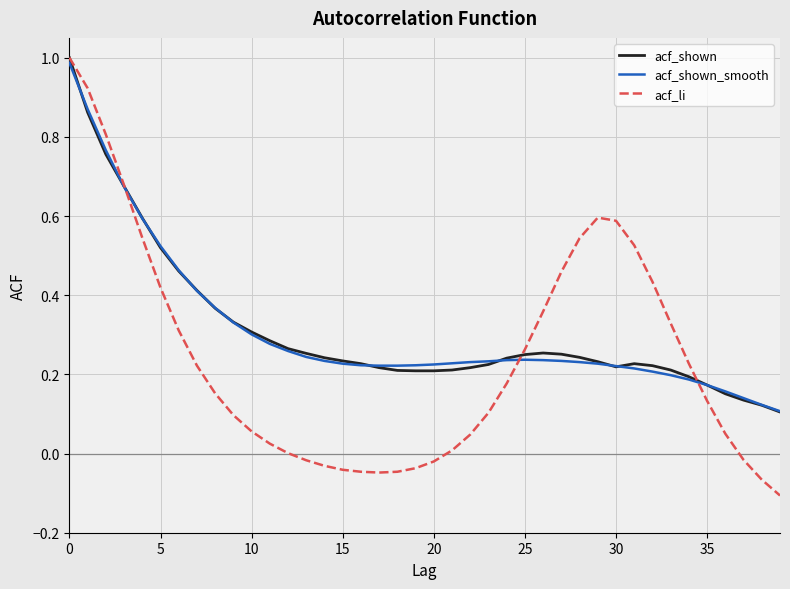

Which series has the largest range (max minus min)?

acf_li